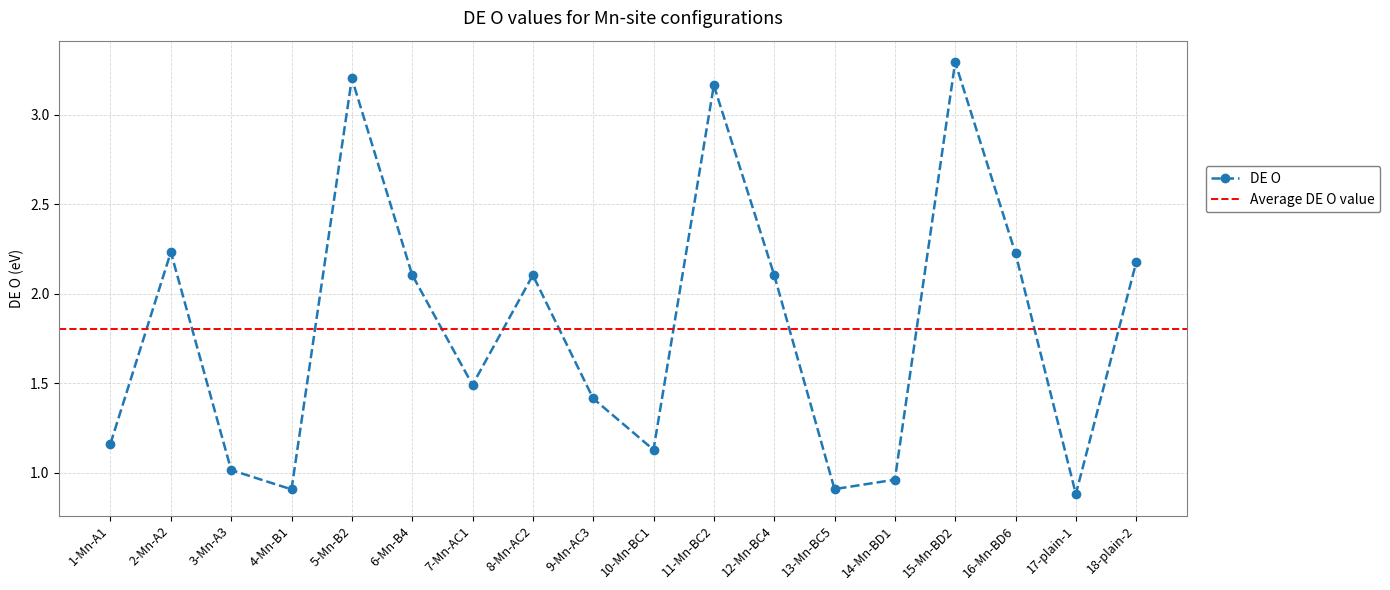

Reading left to right, list all the values displayed in this chart.

1.2	2.2	1.0	0.9	3.2	2.1	1.5	2.1	1.4	1.1	3.2	2.1	0.9	1.0	3.3	2.2	0.9	2.2